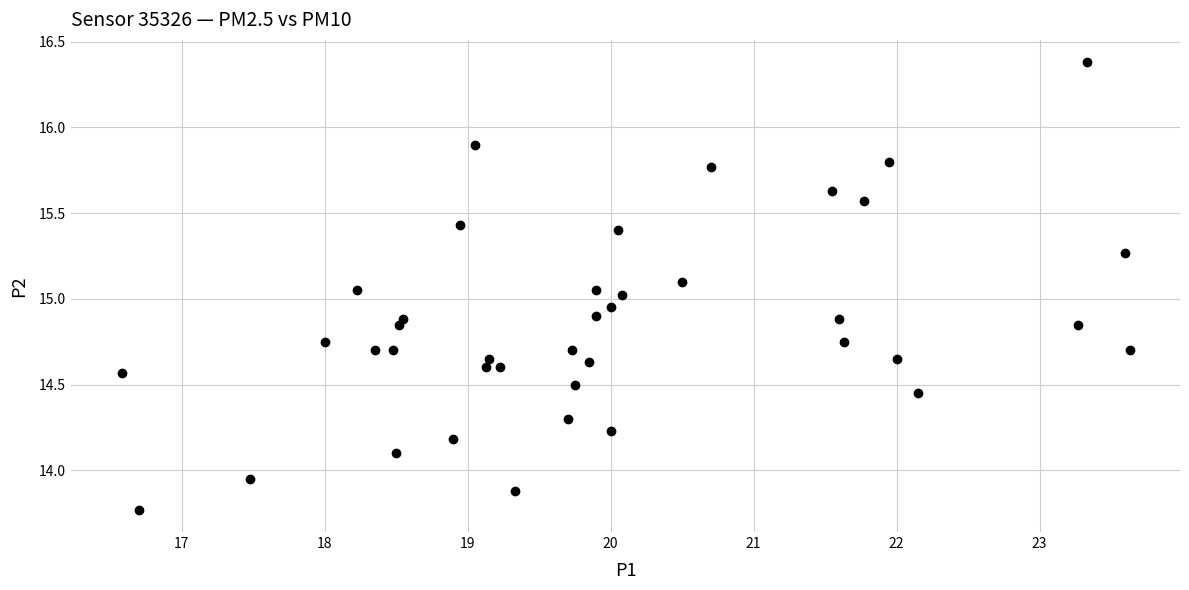

What is the range of Y values (max minus min)?

2.6